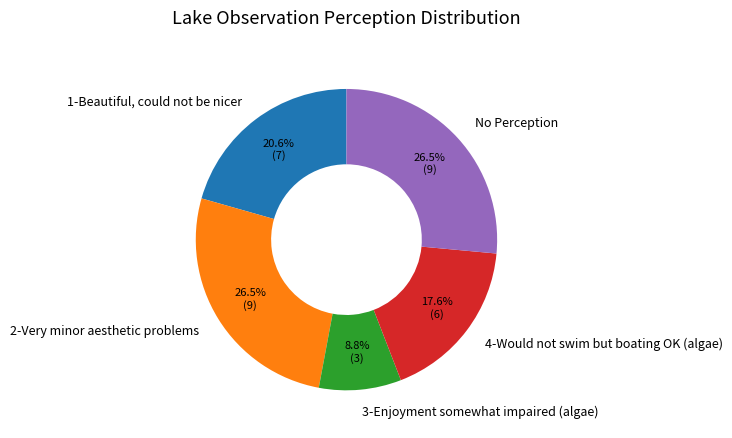

How many slices are in this pie chart?

5